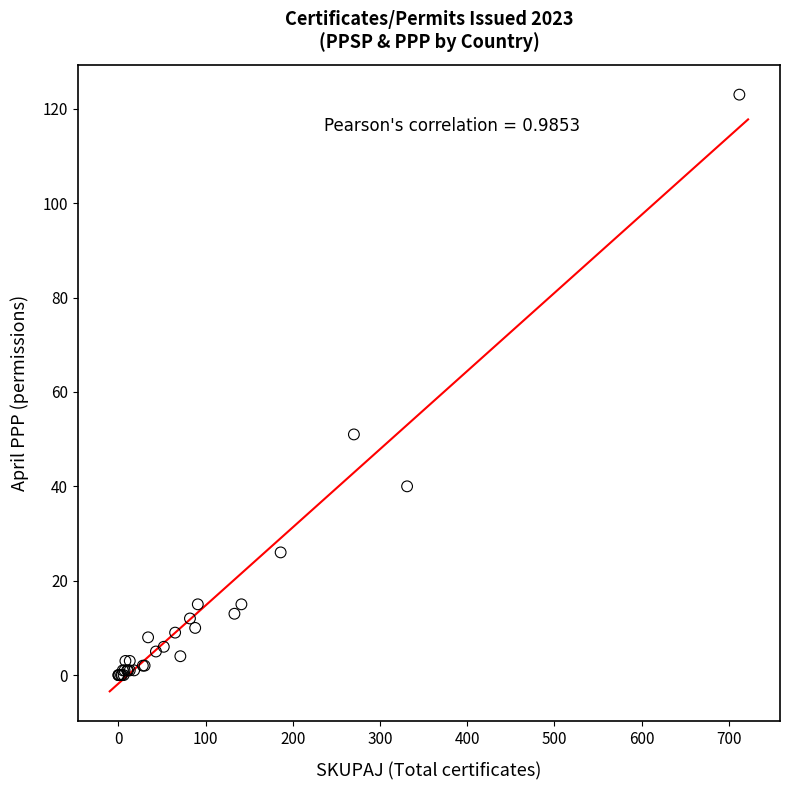

What Y value in the scatter plot is closest to 61?

51